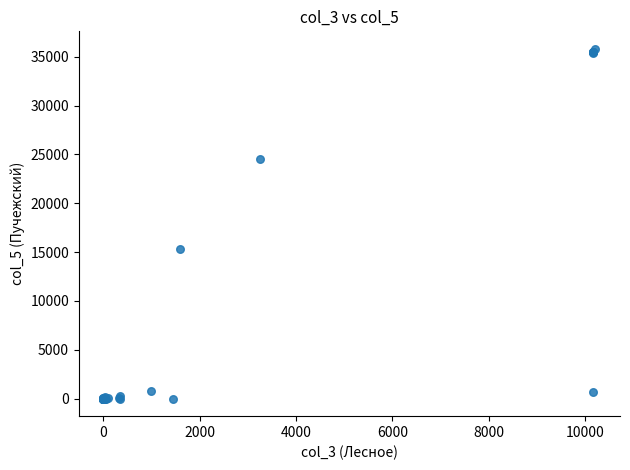

What Y value in the scatter plot is closest to 17904?

15322